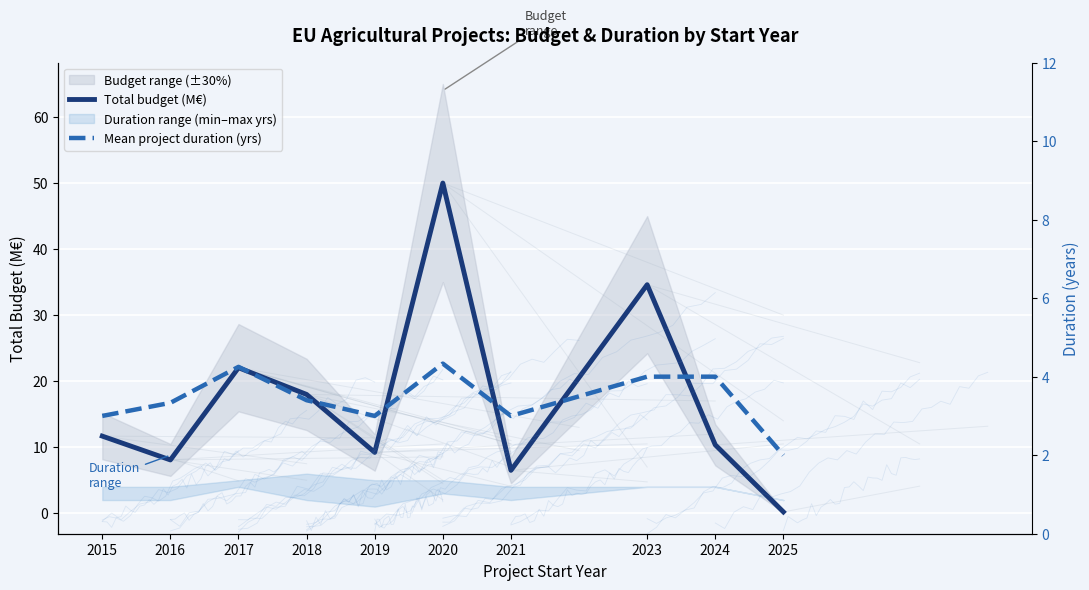

True or false: Mean project duration (yrs) has more than 2 points higher than both neighbors.

False